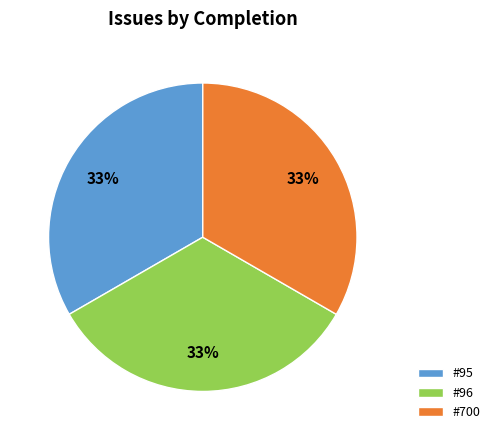

What percentage is the #95 slice, to the nearest percent?

33%